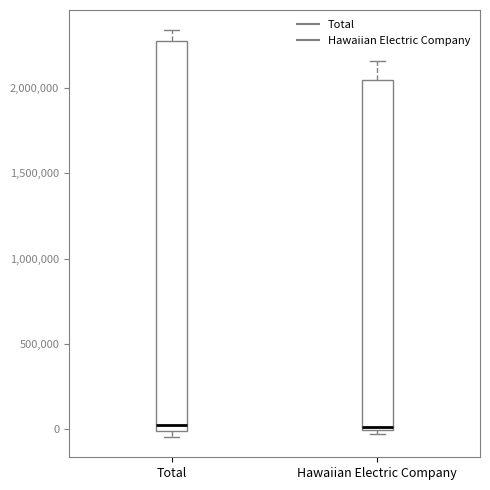

Where is the upper edge of the box for Total on the y-axis? The values are not printed on the chart, so give them approximately, as read against the axis.

2300000